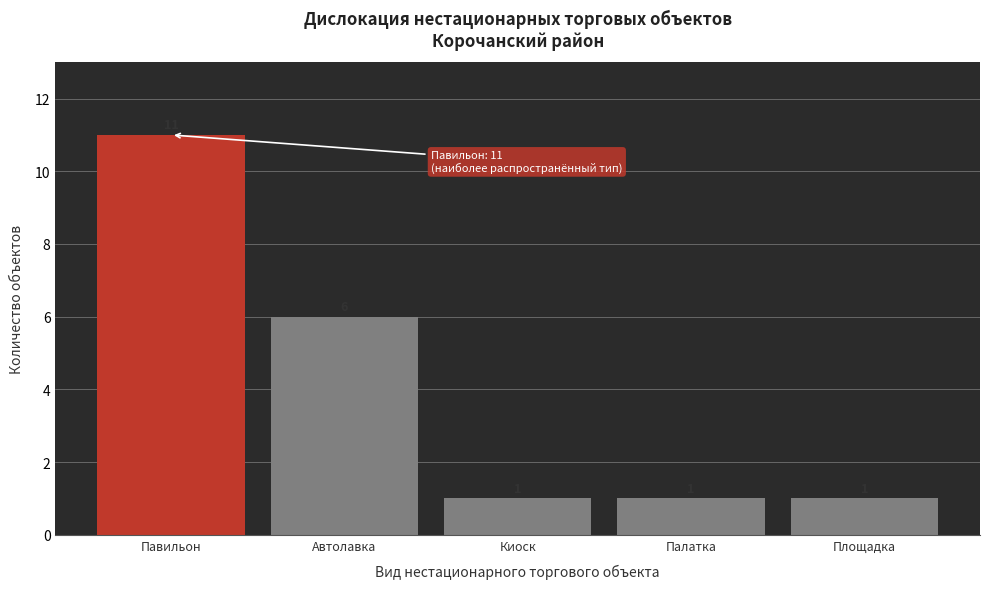

Reading right to left, extract all data points from this chart.

Площадка=1	Палатка=1	Киоск=1	Автолавка=6	Павильон=11